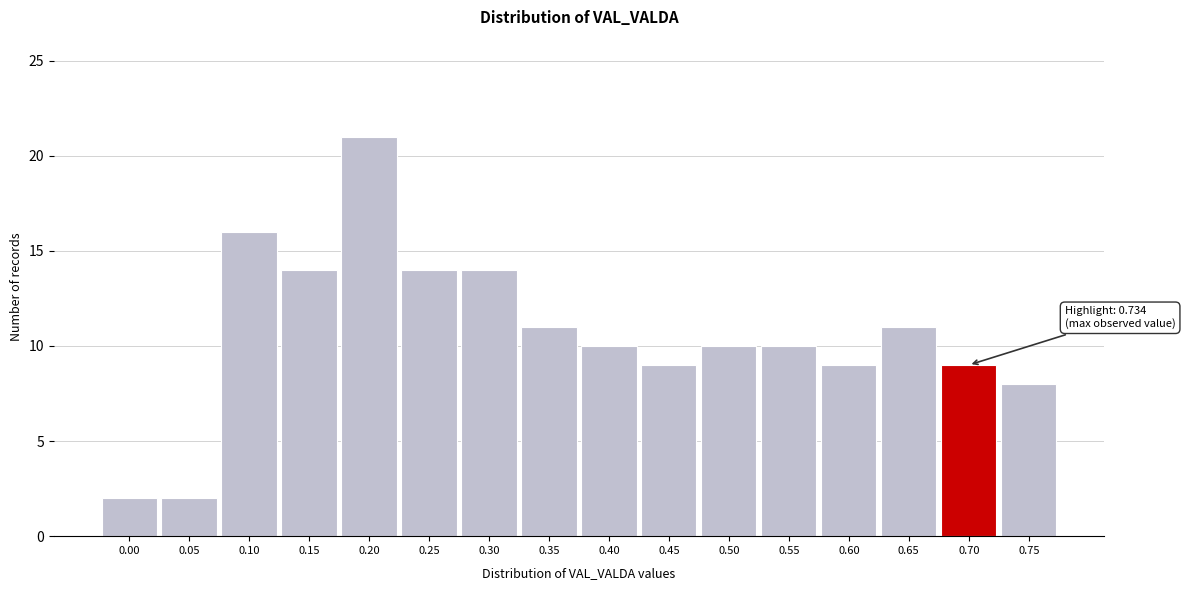

Reading left to right, list all the values displayed in this chart.

0.00=2	0.05=2	0.10=16	0.15=14	0.20=21	0.25=14	0.30=14	0.35=11	0.40=10	0.45=9	0.50=10	0.55=10	0.60=9	0.65=11	0.70=9	0.75=8